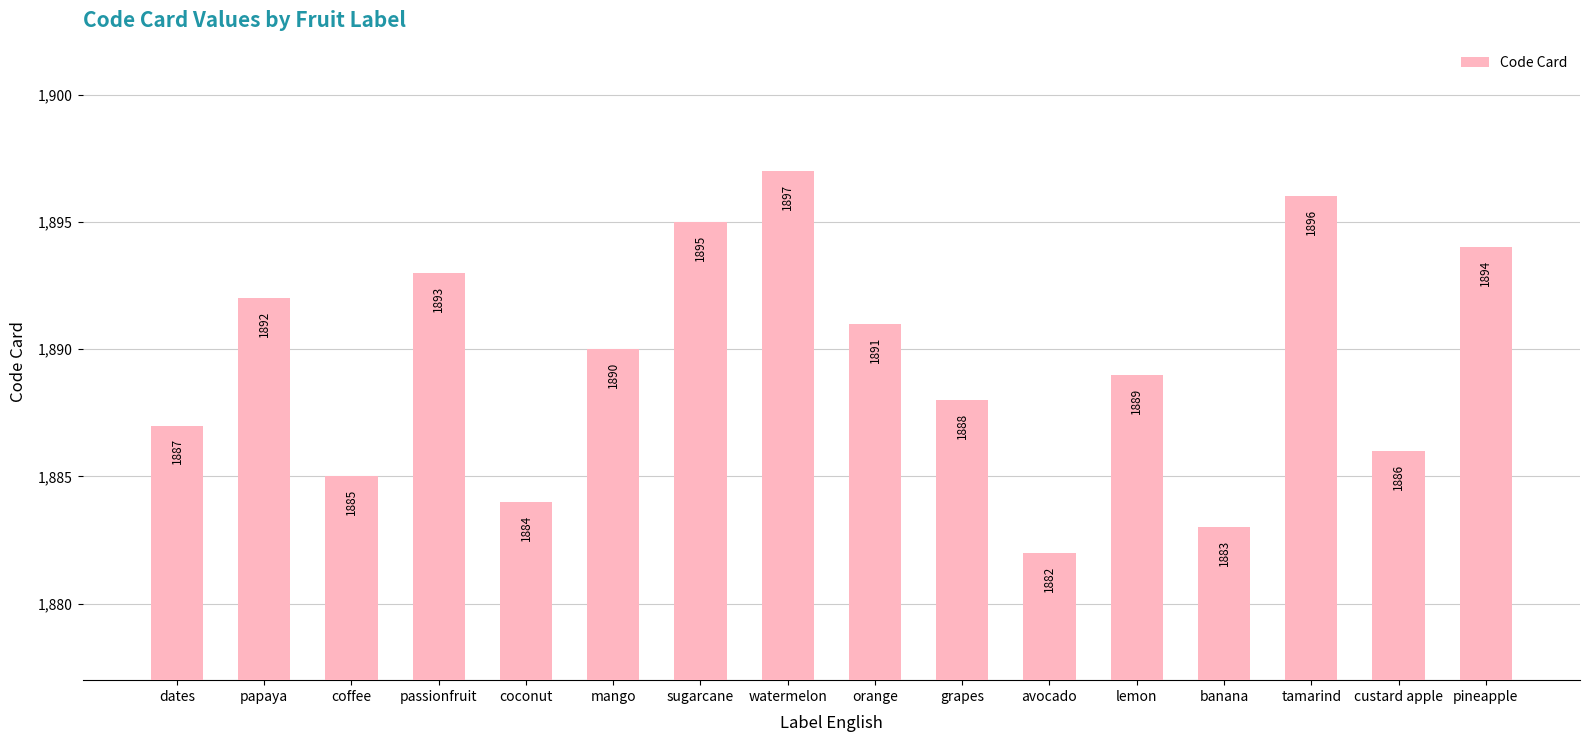

Is it true that the value at tamarind is 2713?

False